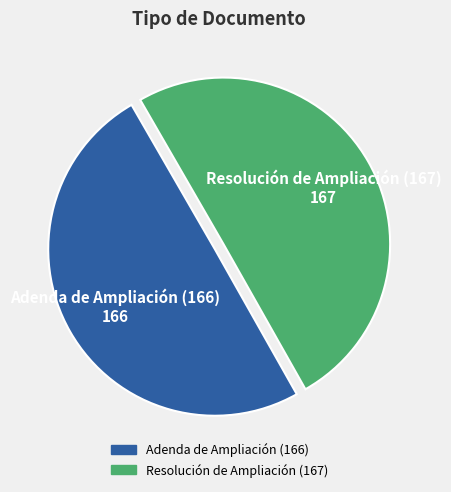

Combined, do Resolución de Ampliación (167) and Adenda de Ampliación (166) account for over 50%?

Yes